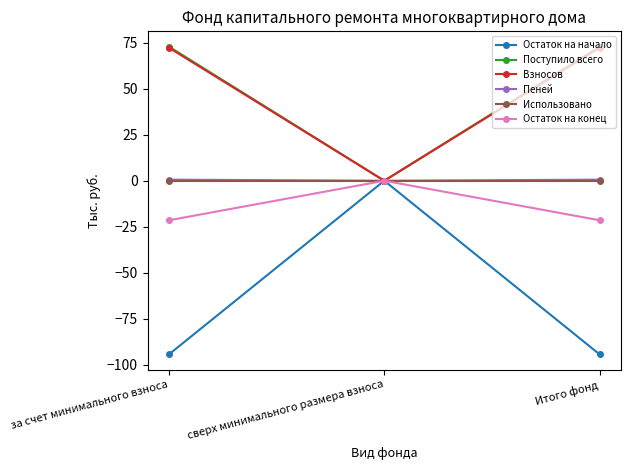

Between за счет минимального взноса and сверх минимального размера взноса, which series saw the biggest shift?

Остаток на начало